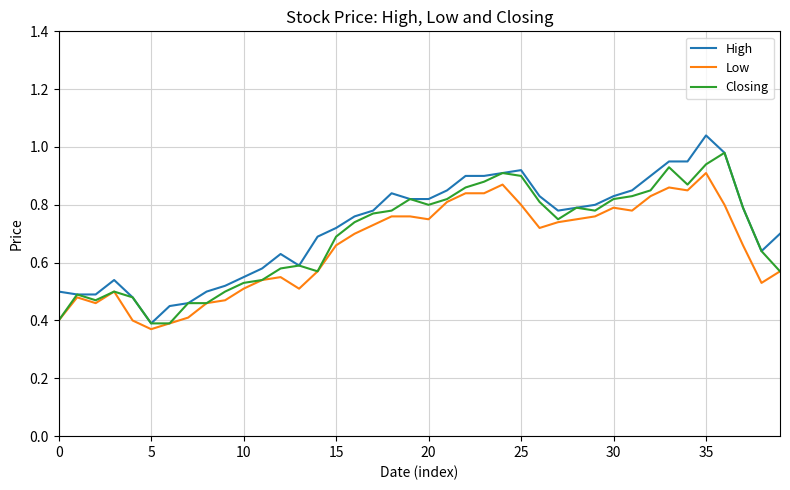

What is the maximum value shown in the chart?

1.0